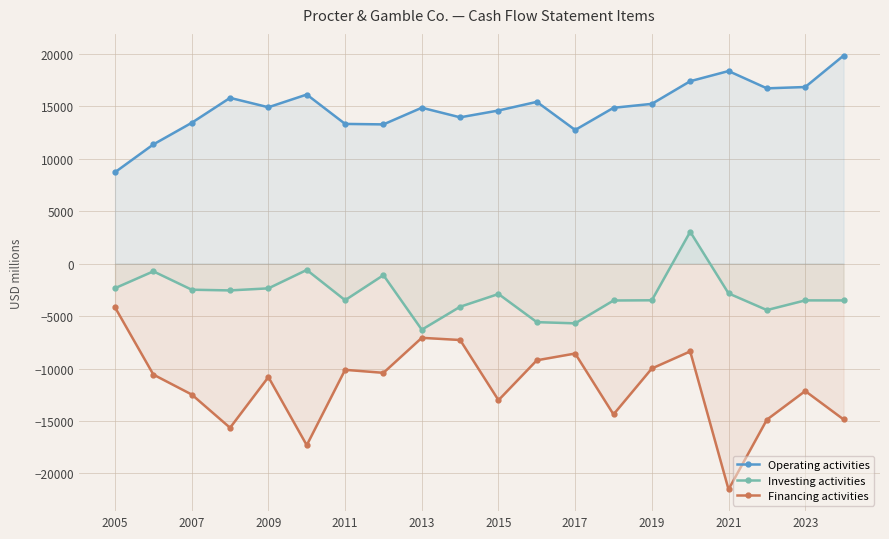

The Investing activities series shows -2483 at 2007. True or false?

True